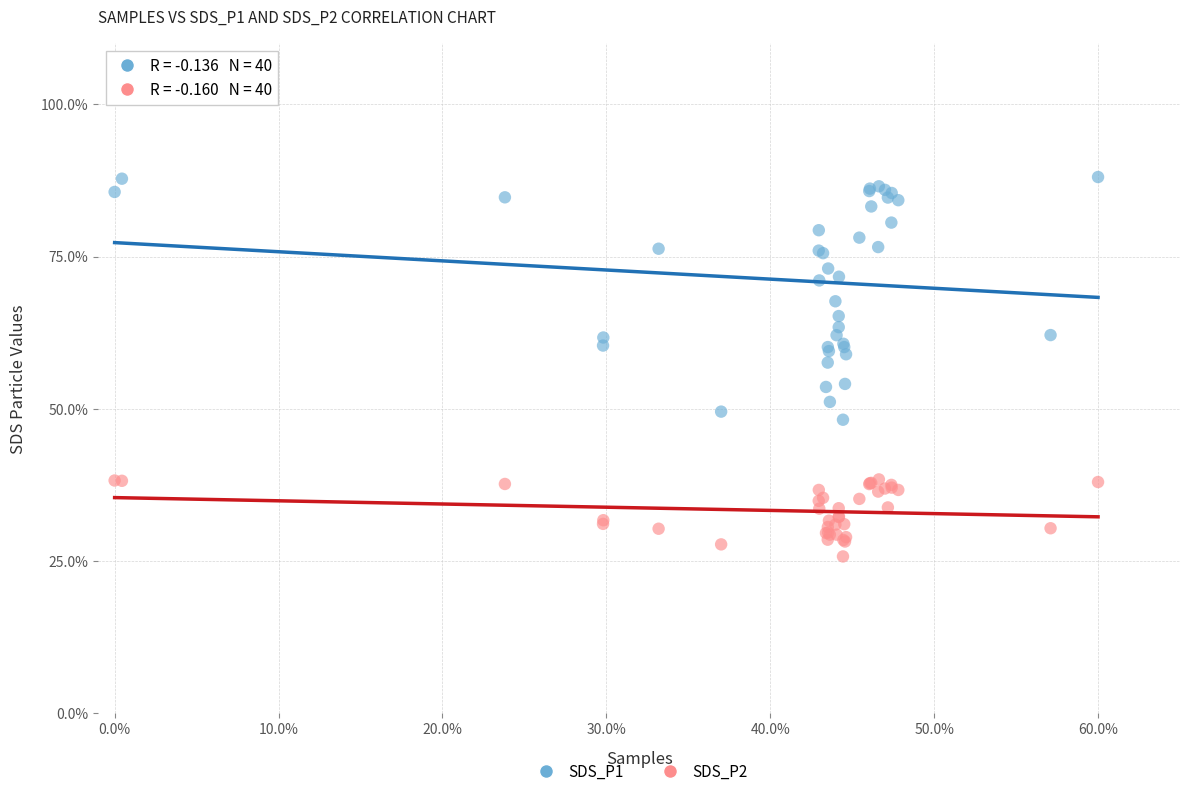

What are all the series names shown in the legend?

SDS_P1, SDS_P2